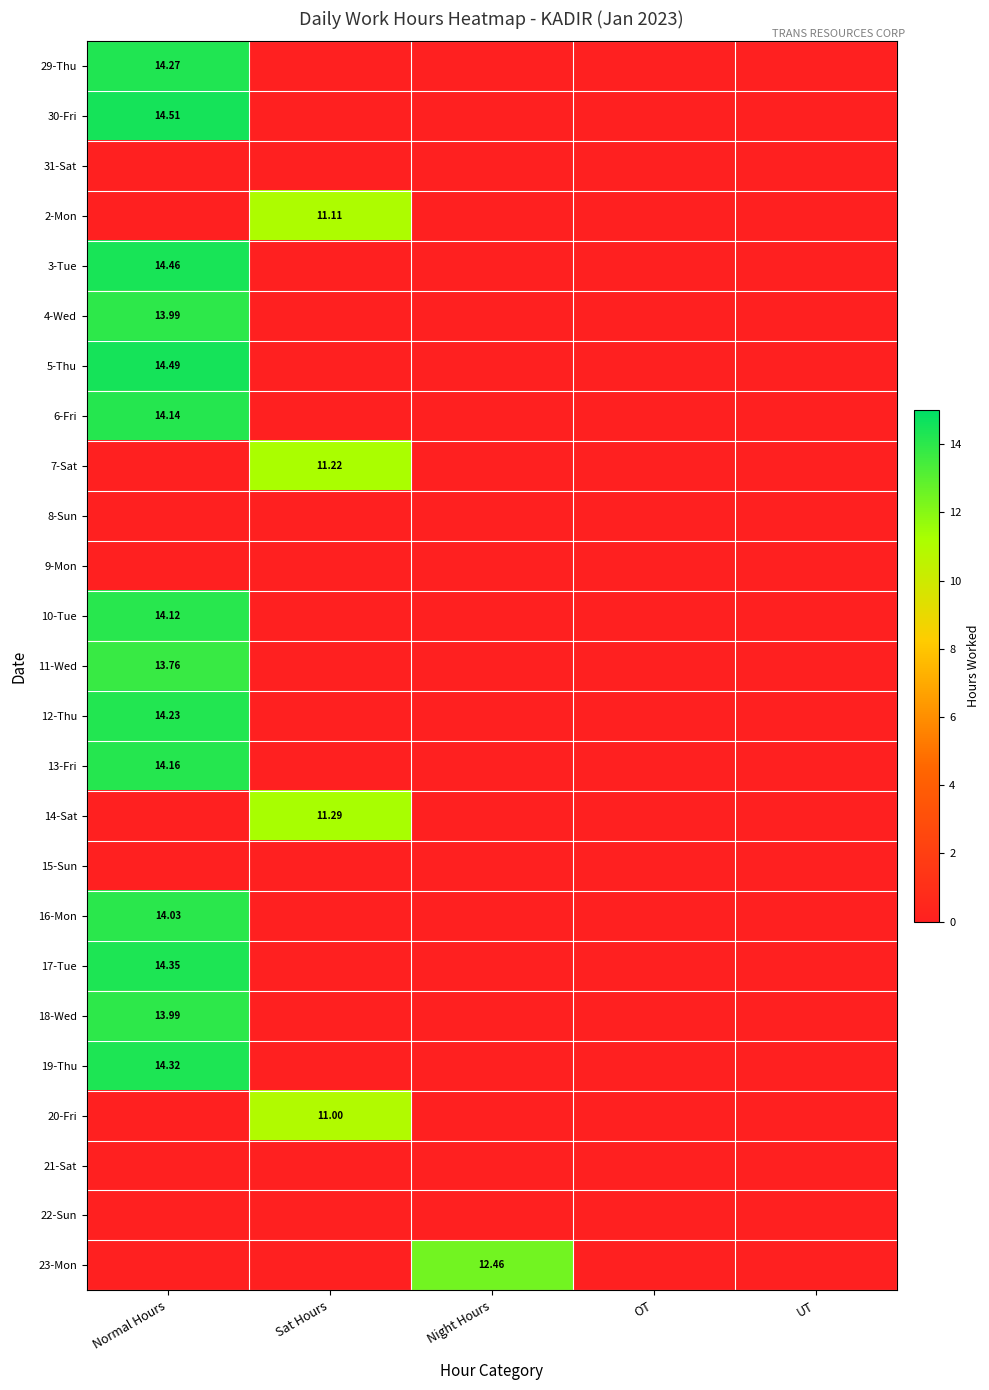

How many series are shown in this chart?

25